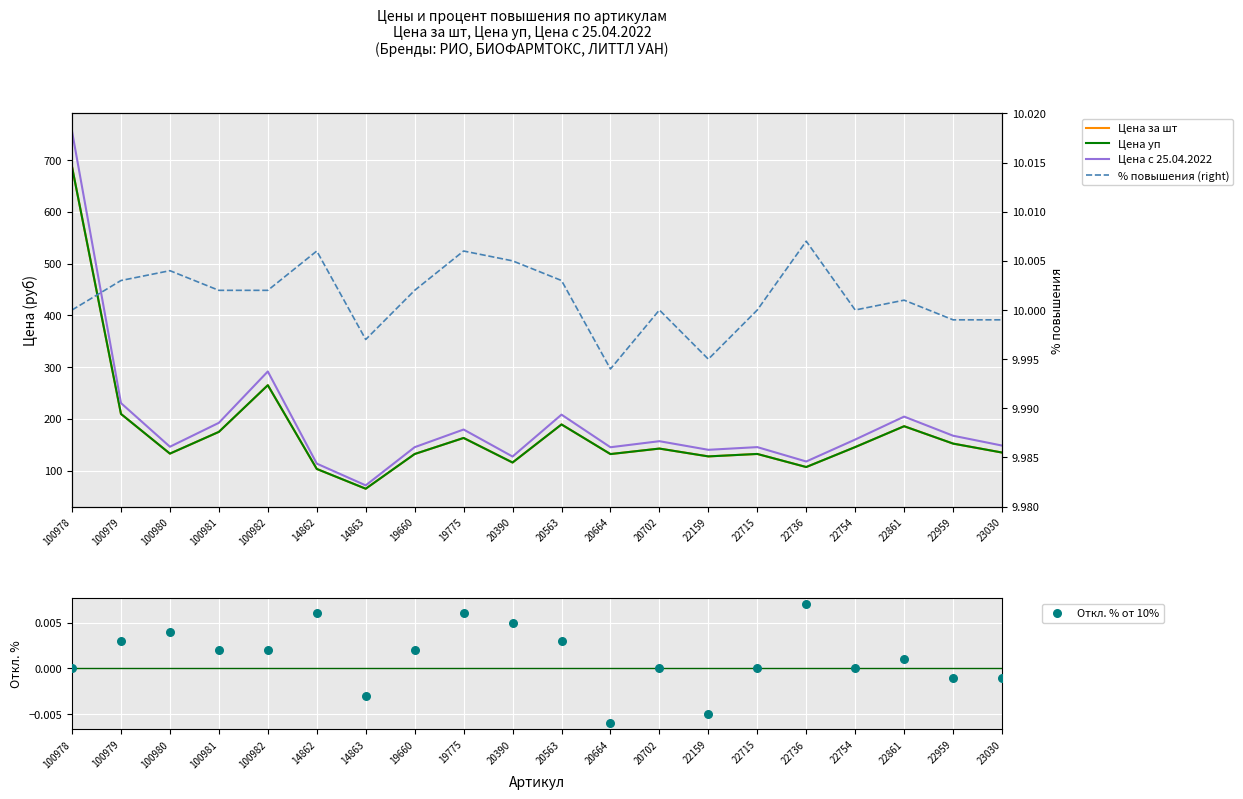

What is the total value across all series at 19775?

515.6